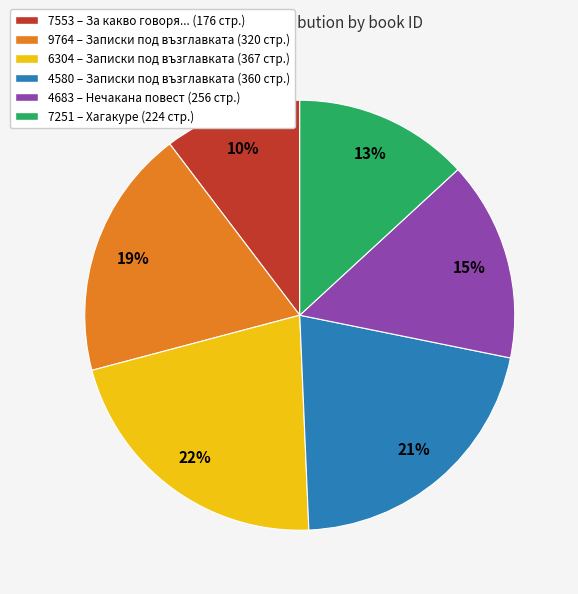

To the nearest percent, what is the average slice percentage?

17%